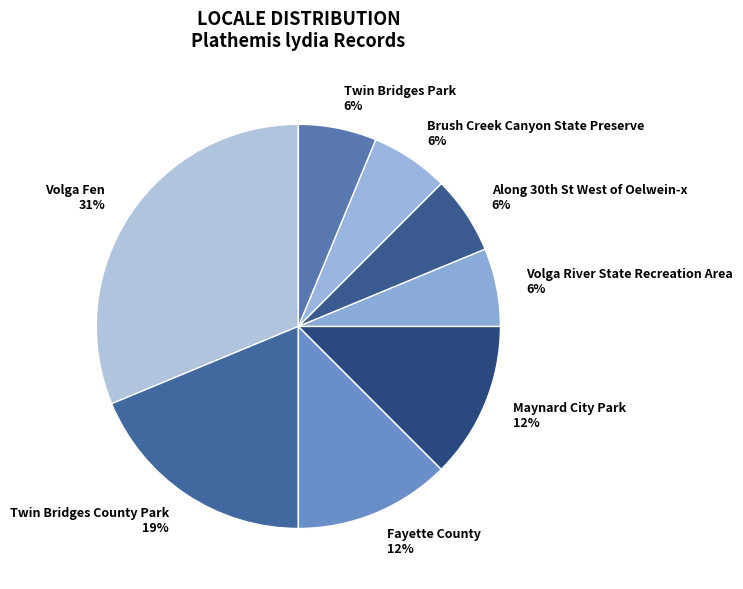

Is it true that Twin Bridges Park is 6% of the pie?

True